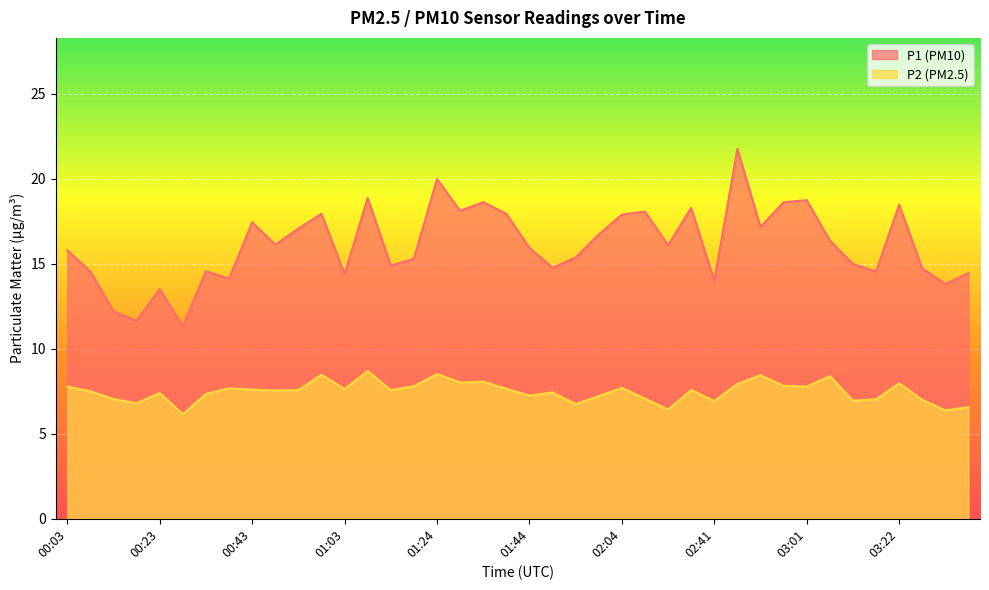

List the series in order of their overall mean, lowest first.

P2 (PM2.5), P1 (PM10)